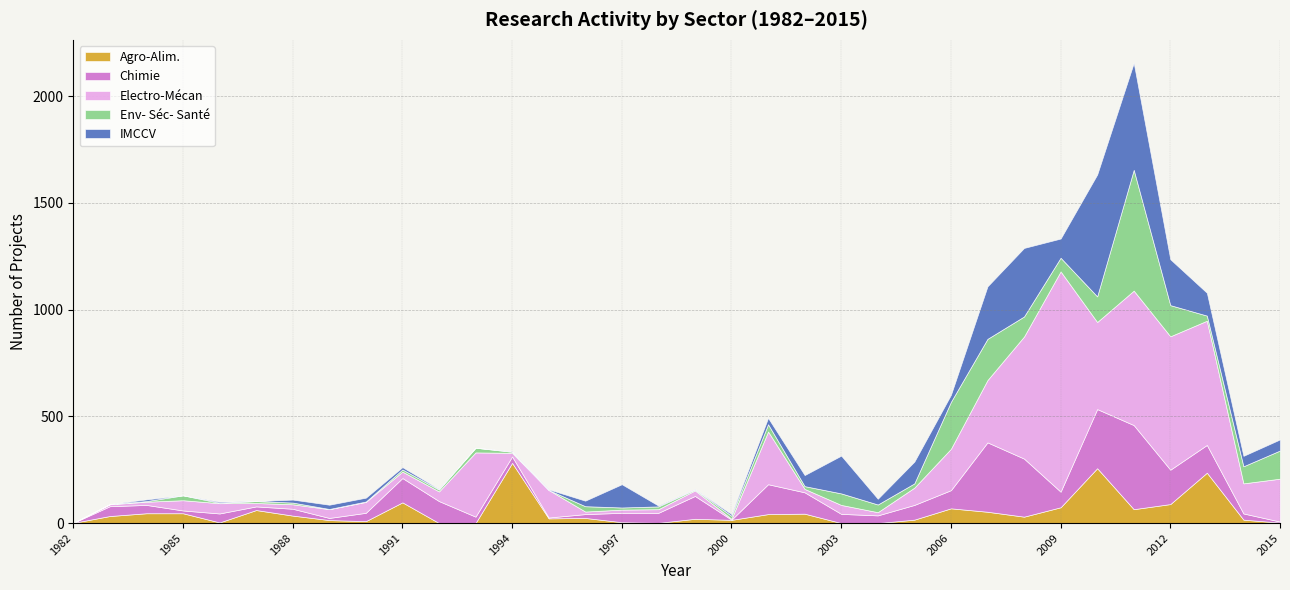

Where is Electro-Mécan nearest to the value 516?

2008